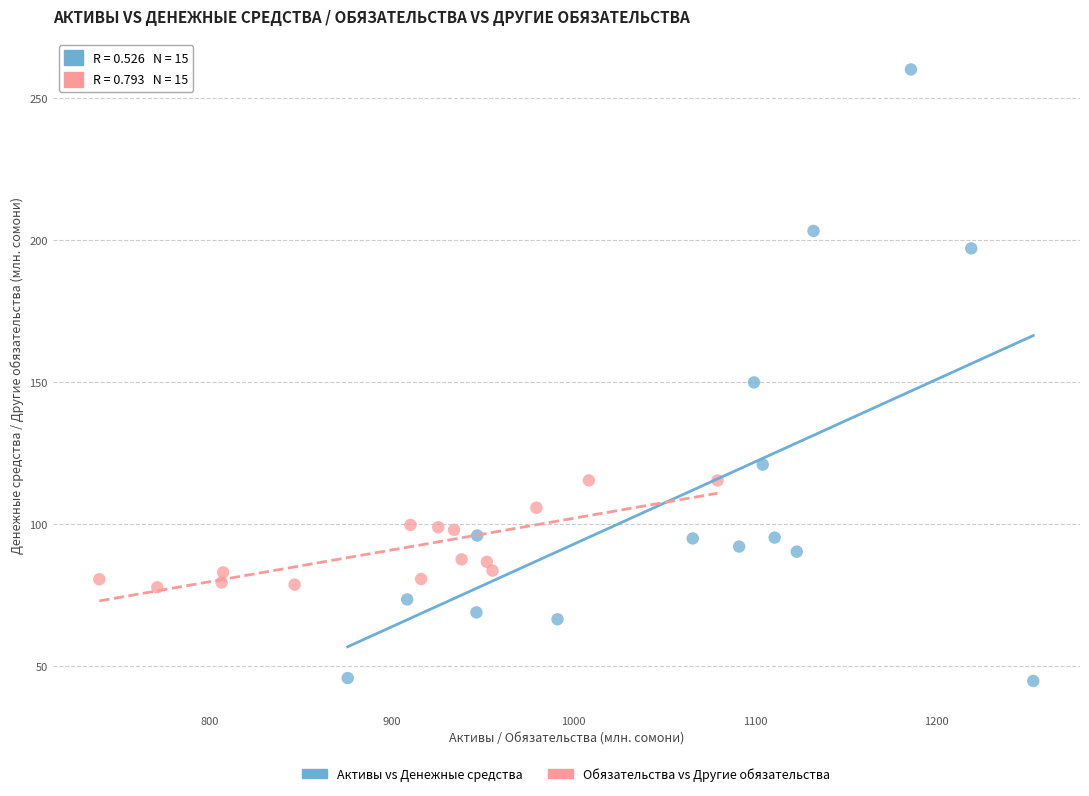

Which series has the largest Y range (max minus min)?

Активы vs Денежные средства